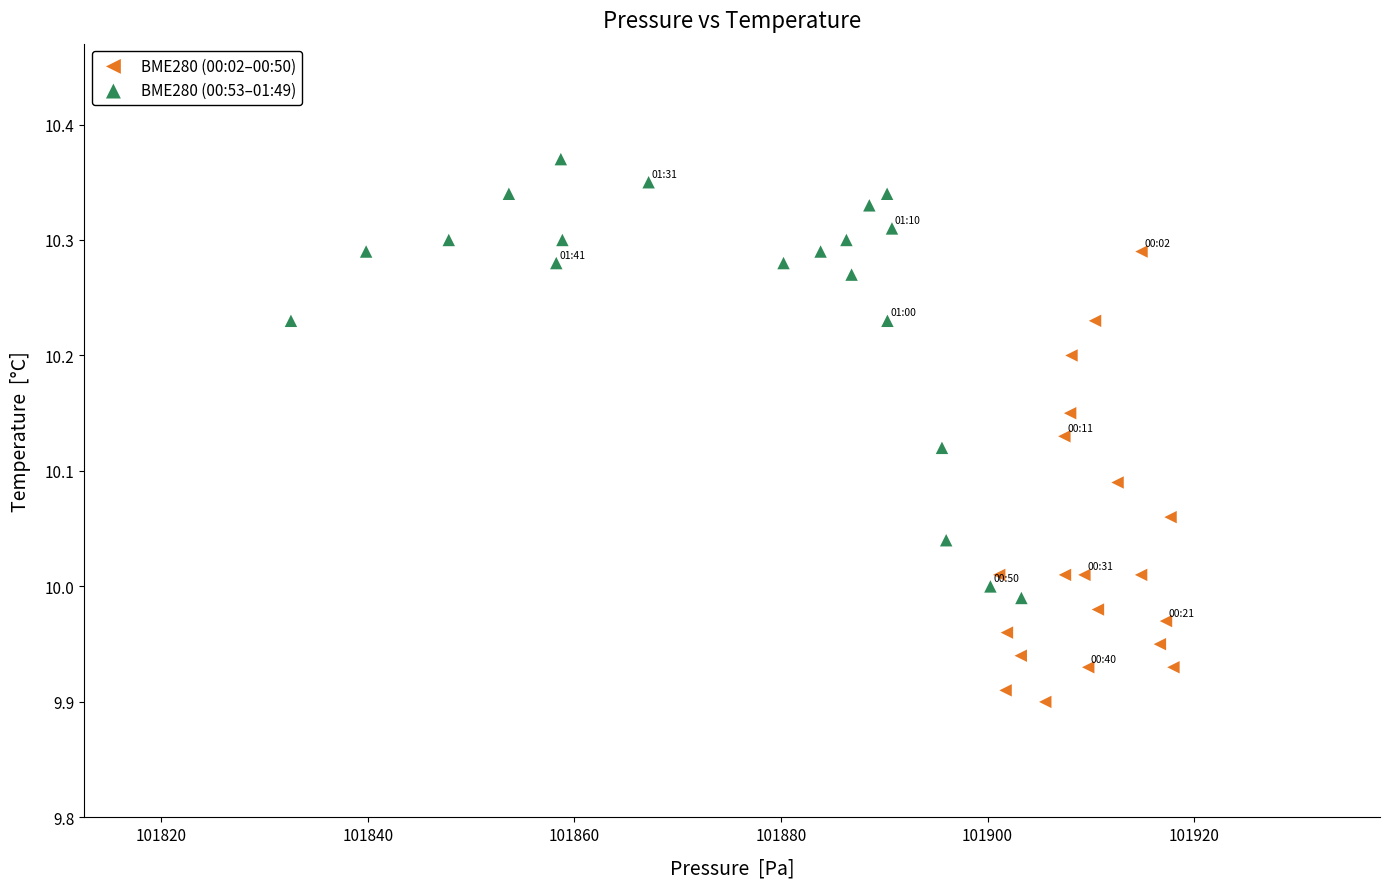

What are all the series names shown in the legend?

BME280 (00:02–00:50), BME280 (00:53–01:49)